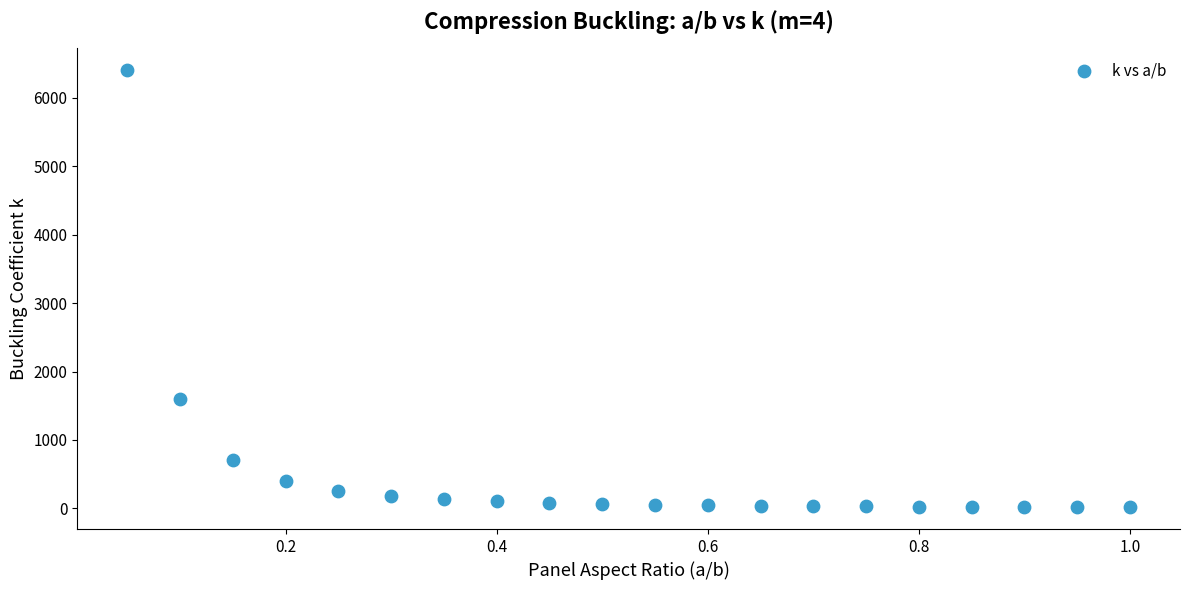

What is the range of X values (max minus min)?

0.9